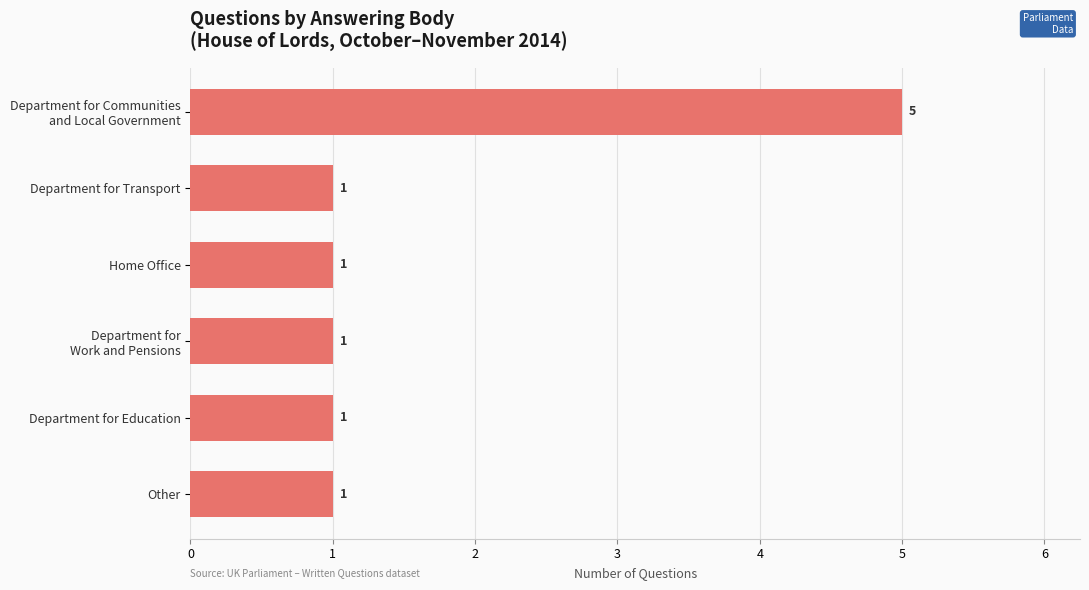

What is the difference between the maximum and minimum values?

4